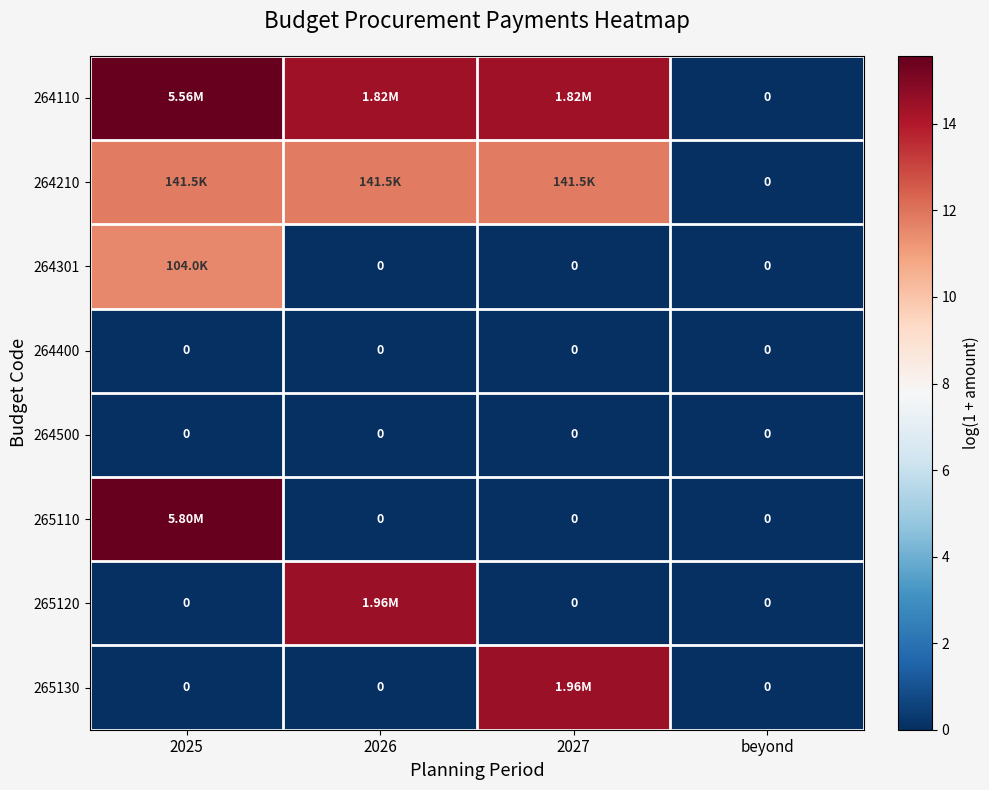

How many distinct data groups are displayed?

8